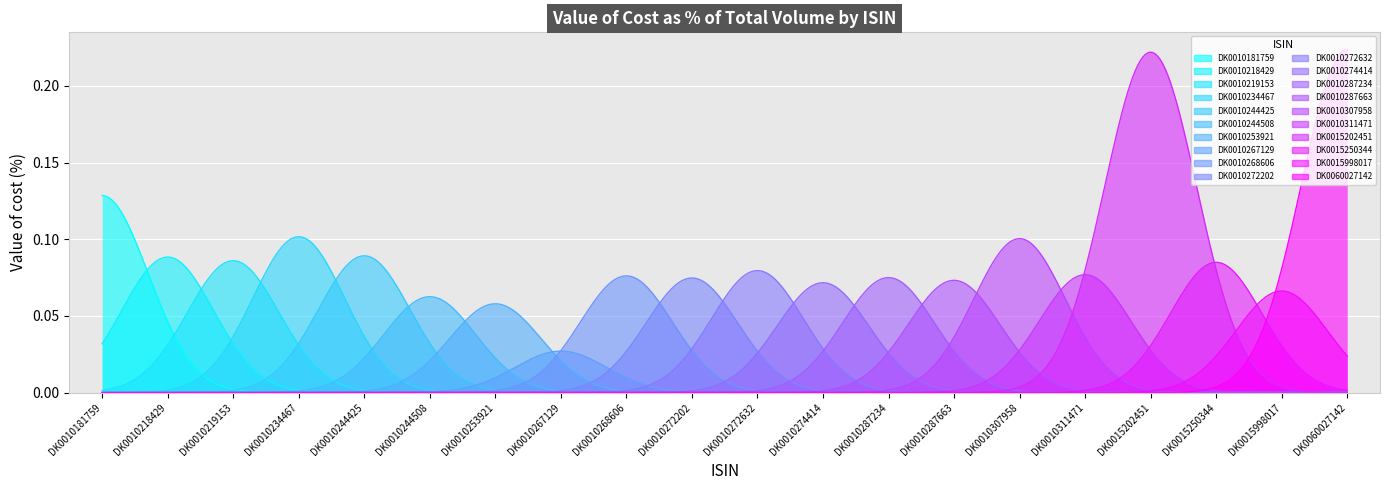

Is it true that the value at DK0010287234 is 0.1?

False